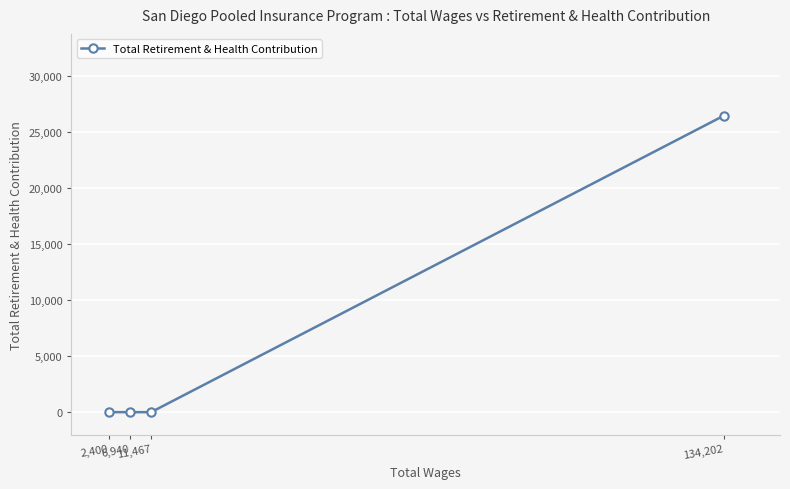

Reading left to right, what are all the values shown in this chart?

2,400=0	6,940=0	11,467=0	134,202=26482